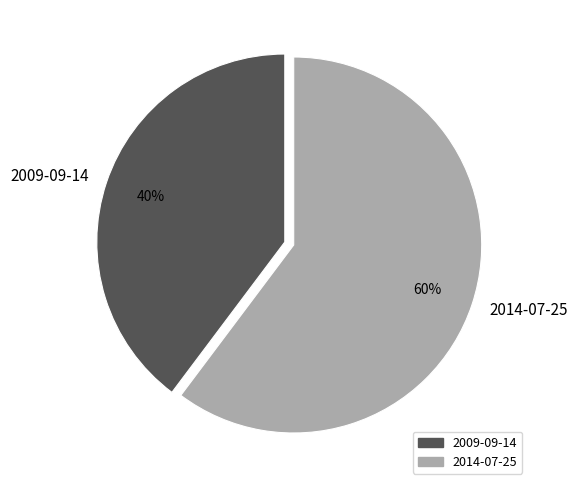

How many slices are in this pie chart?

2